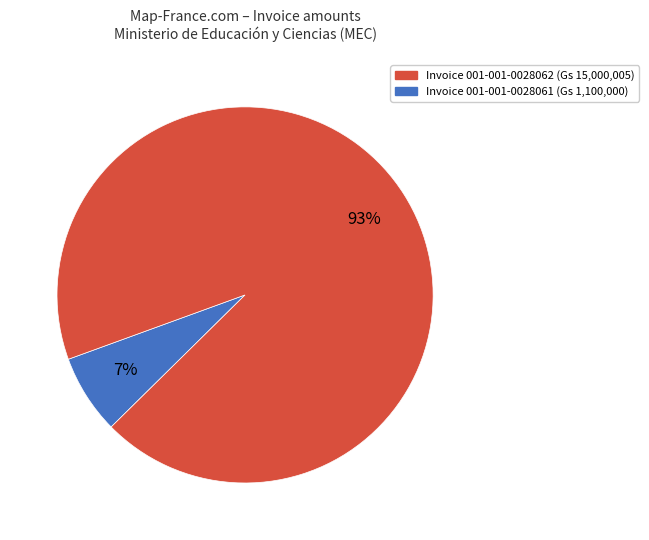

To the nearest percent, what is the difference between the largest and smallest slice percentages?

86%